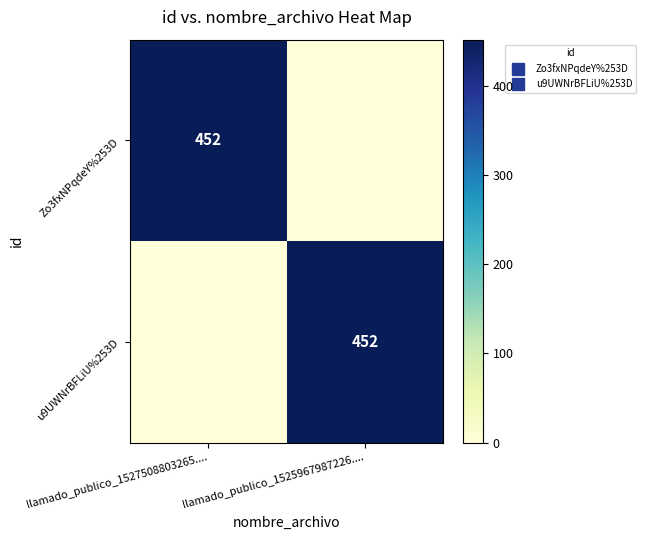

The value of u9UWNrBFLiU%253D at llamado_publico_1527508803265.... is -295. True or false?

False